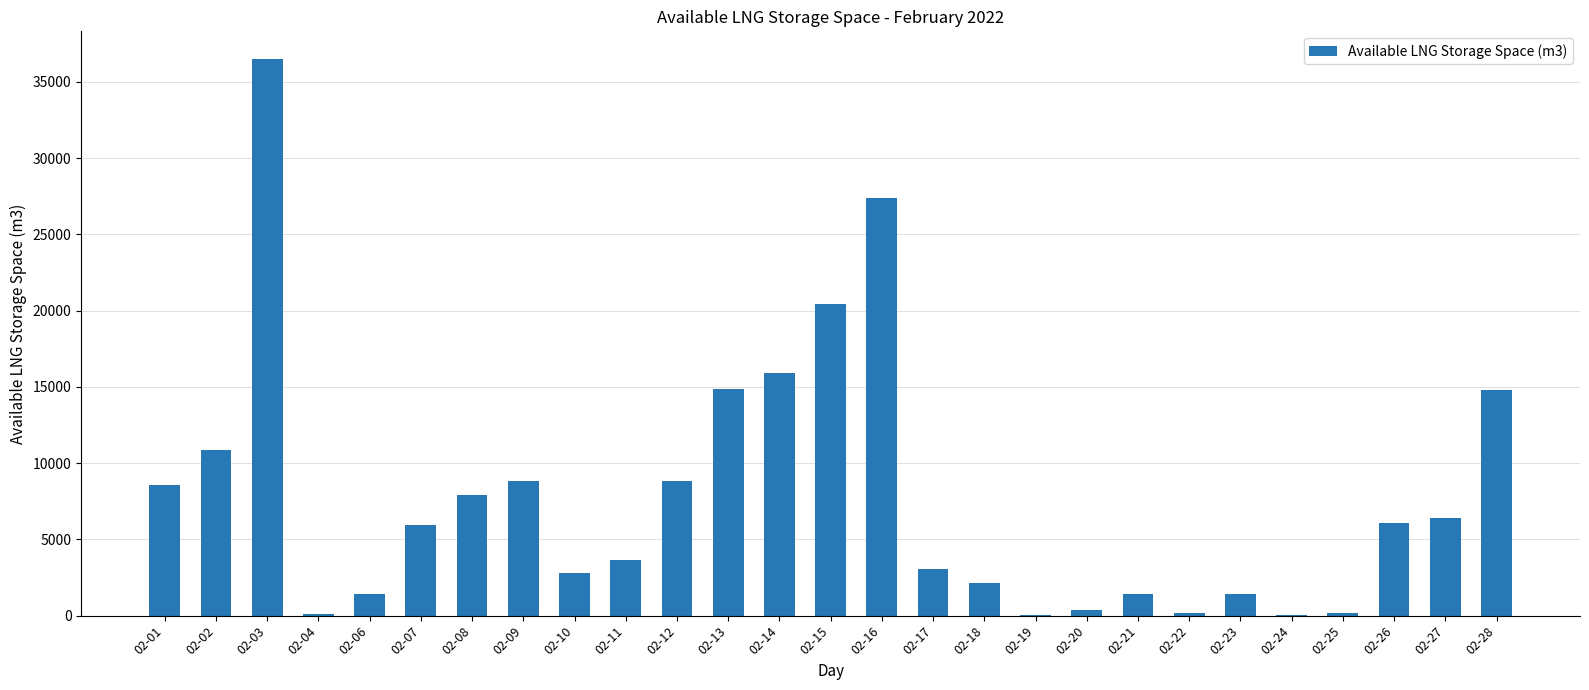

What is the maximum value shown in the chart?

36492